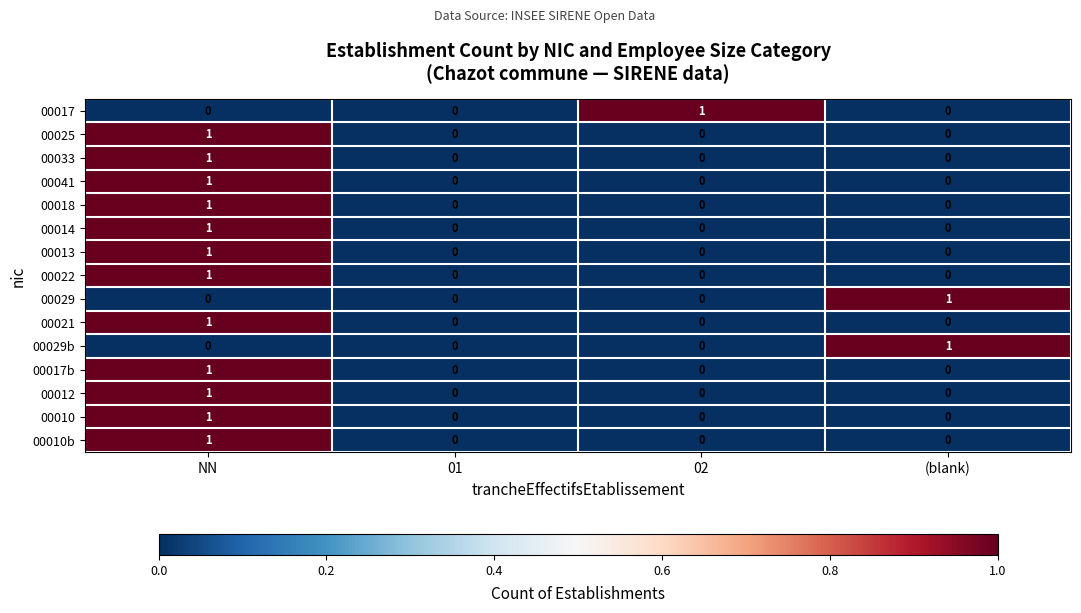

The value of 00013 at 02 is -1. True or false?

False